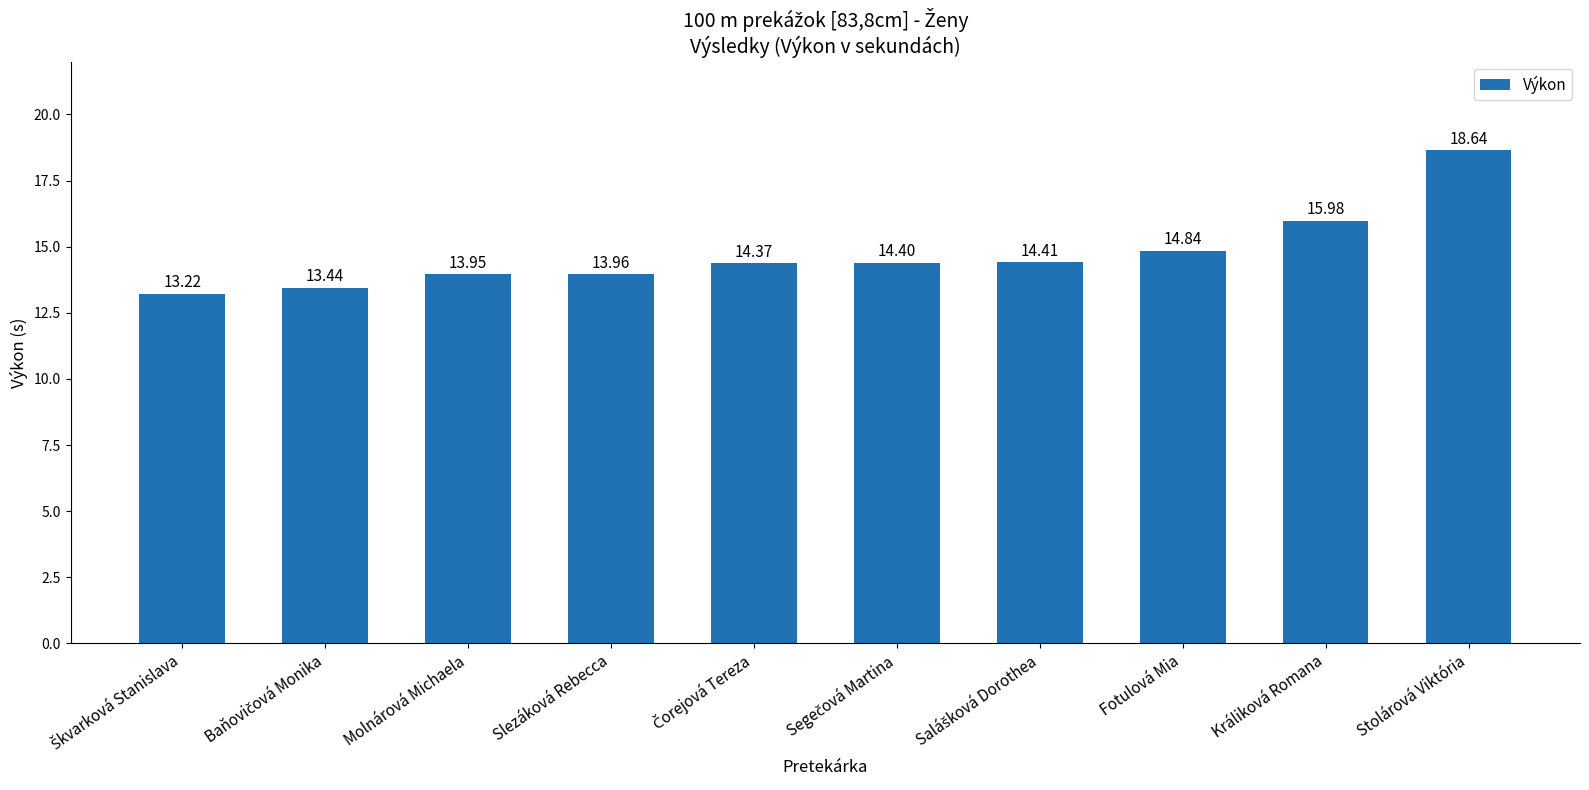

Approximately how many times larger is the value at Slezáková Rebecca compared to Stolárová Viktória?

0.7